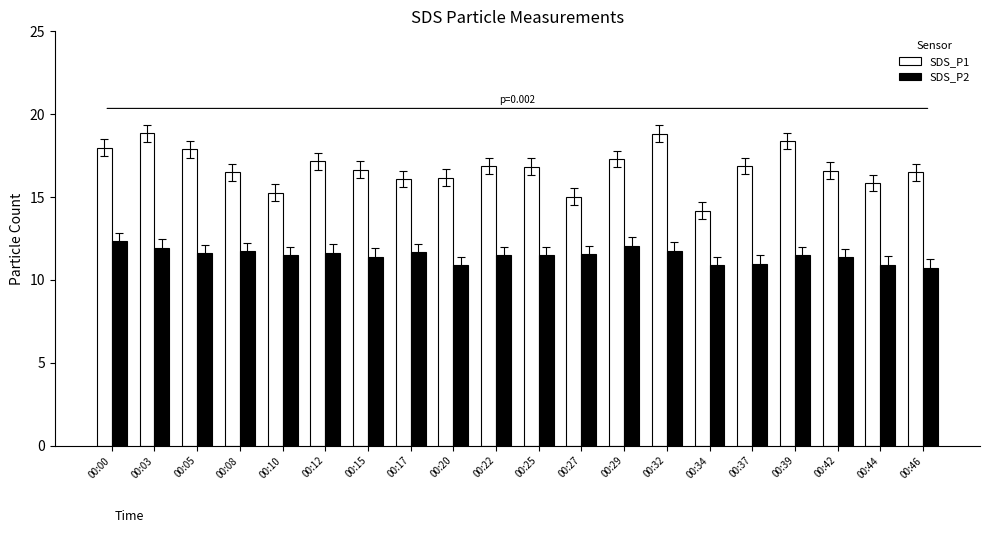

What is the approximate value of SDS_P2 at 00:08?

11.8